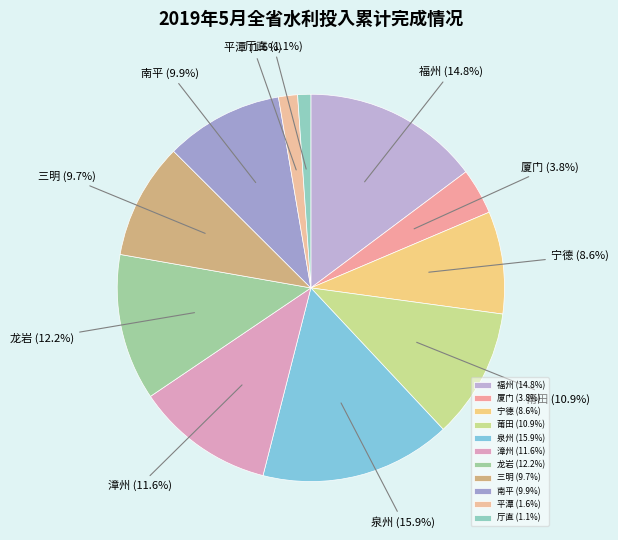

Between 泉州 and 漳州, which is larger?

泉州